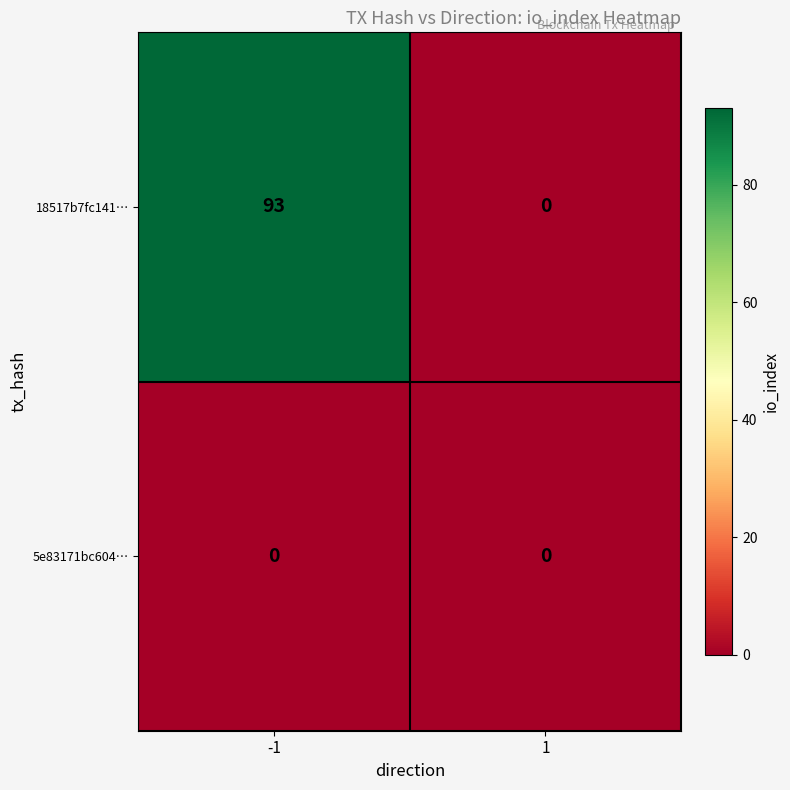

What is the total value across all series at -1?

93